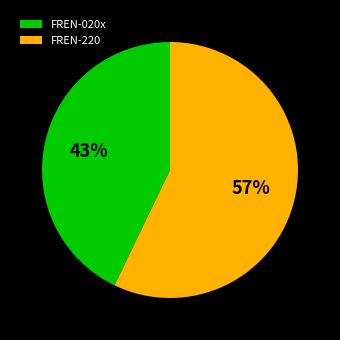

How many segments does this pie chart have?

2